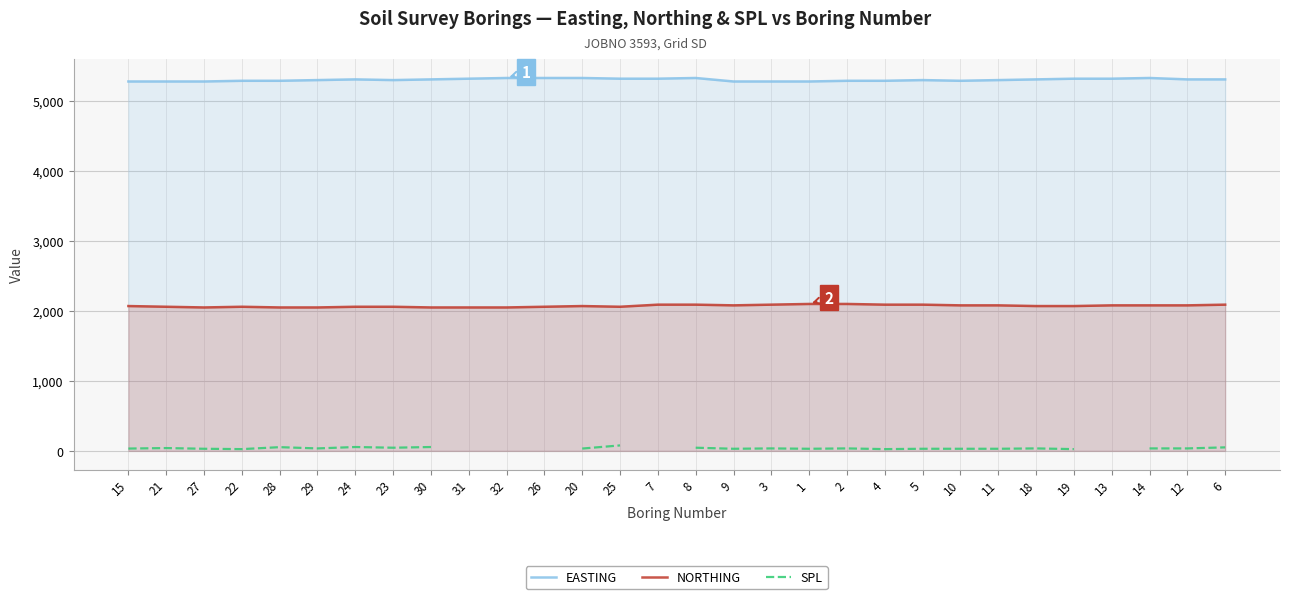

At how many categories does at least one series exceed 1107?

30